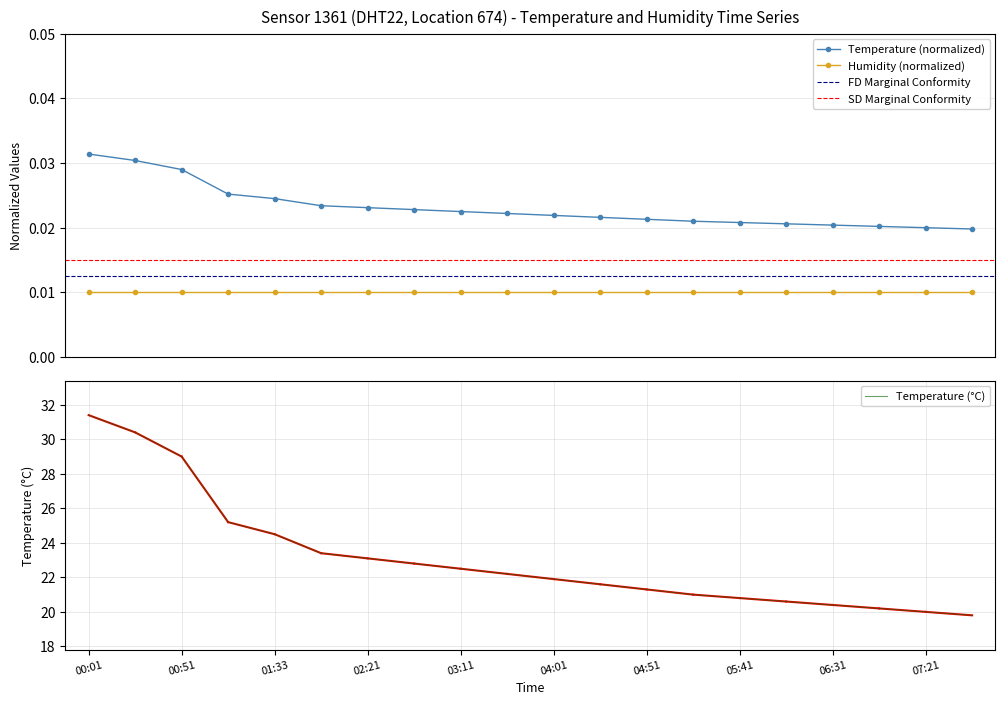

The value at 17 is 0.0. True or false?

False